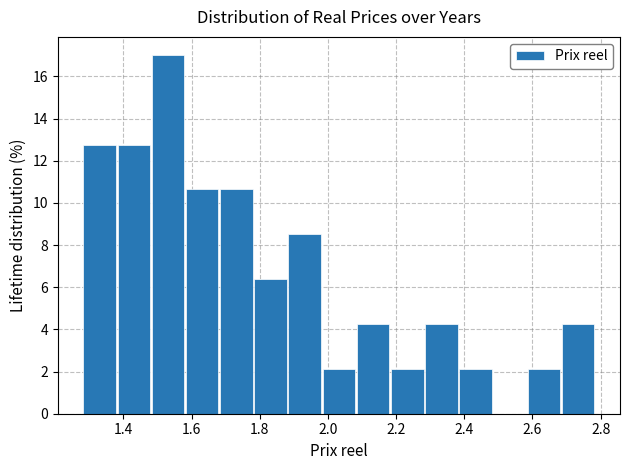

Reading left to right, transcribe this chart: for each bar, give the range it covers on the x-axis and its height. Neither the bar edges nor the heights are printed on the chart, so give them approximately, as read against the axes.

1.28 to 1.38: 12.8
1.38 to 1.48: 12.8
1.48 to 1.58: 17.0
1.58 to 1.68: 10.6
1.68 to 1.78: 10.6
1.78 to 1.88: 6.4
1.88 to 1.98: 8.6
1.98 to 2.08: 2.2
2.08 to 2.18: 4.2
2.18 to 2.28: 2.2
2.28 to 2.38: 4.2
2.38 to 2.48: 2.2
2.48 to 2.58: 0
2.58 to 2.68: 2.2
2.68 to 2.78: 4.2